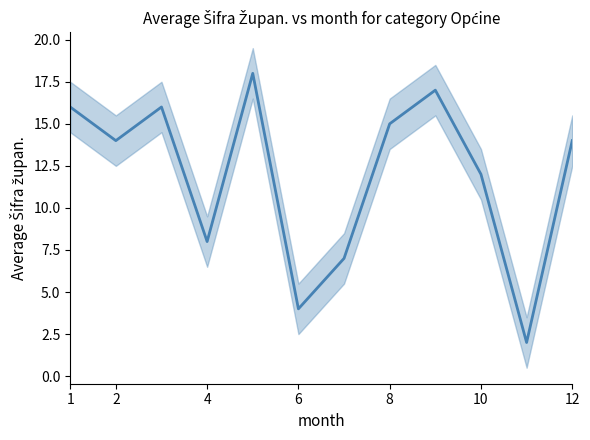

How many interior local valleys (lower than both neighbors) does the data have?

4